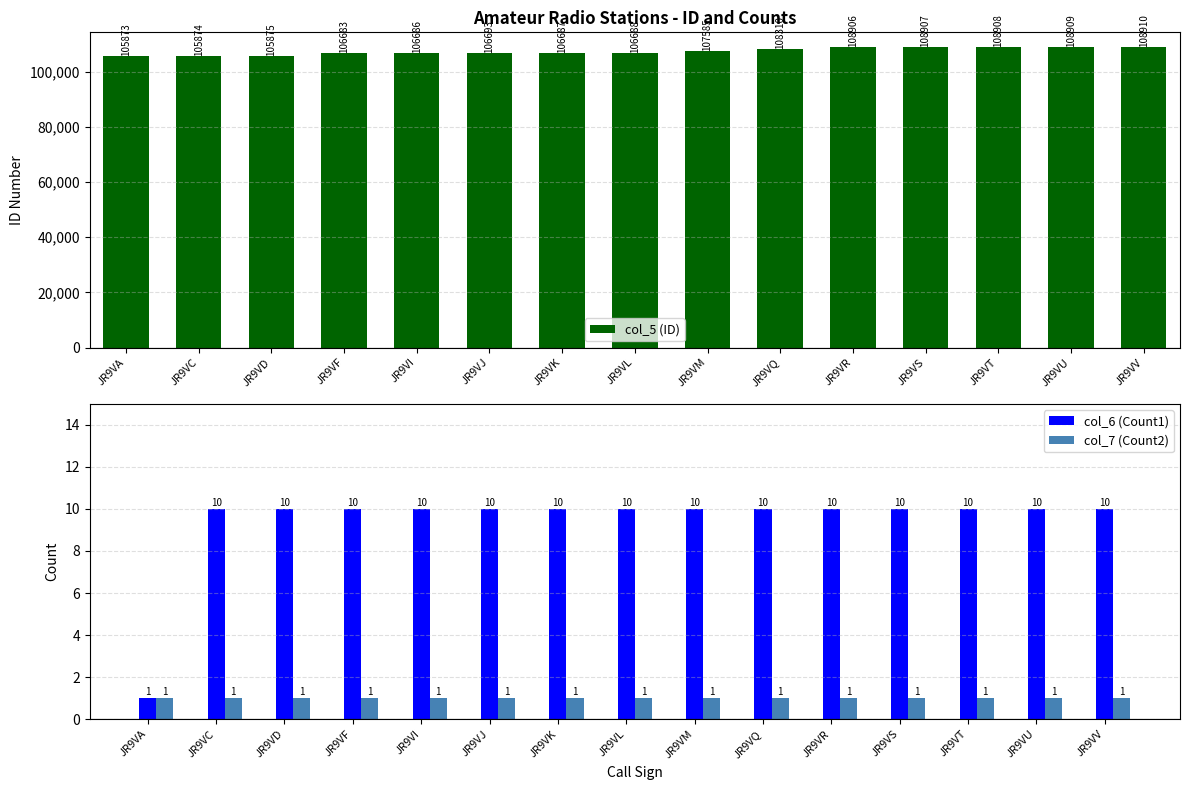

At which category does the chart reach its peak across all series?

JR9VV